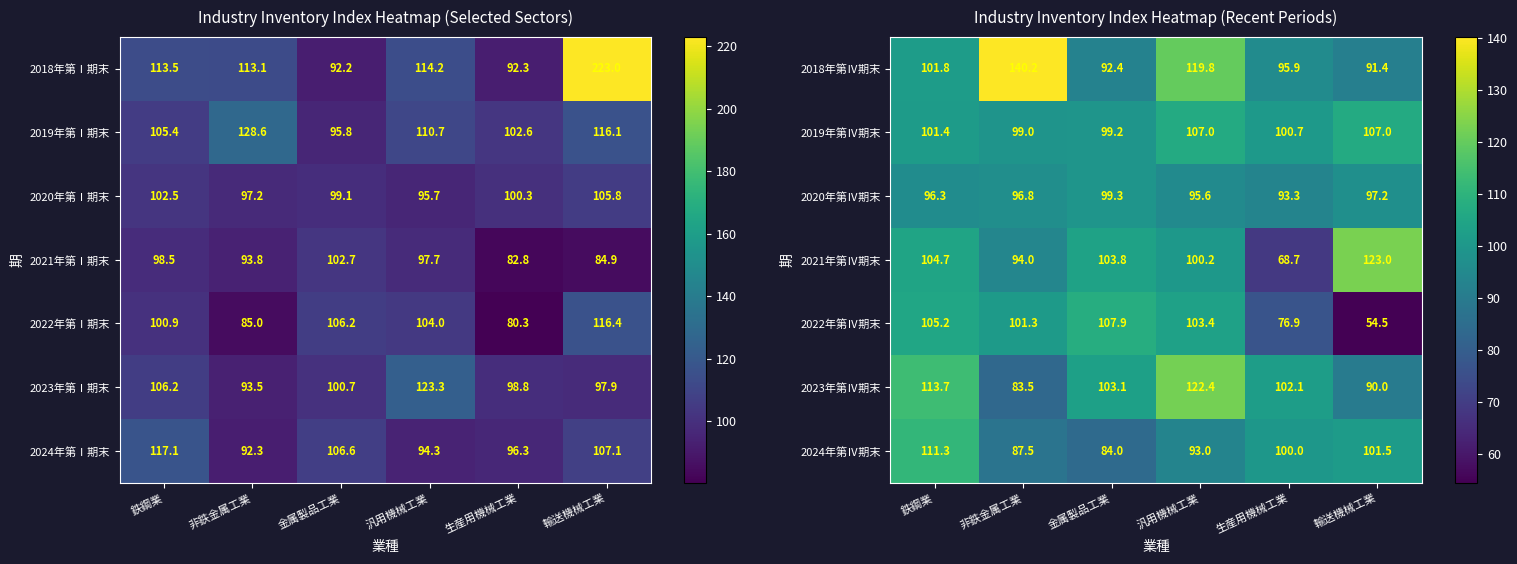

Is the value of 2019年第Ⅳ期末 at 輸送機械工業 greater than the value of 2021年第Ⅳ期末 at 非鉄金属工業?

Yes